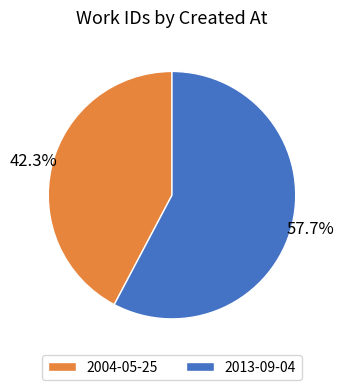

What is the total percentage of 2004-05-25 and 2013-09-04?

100.0%